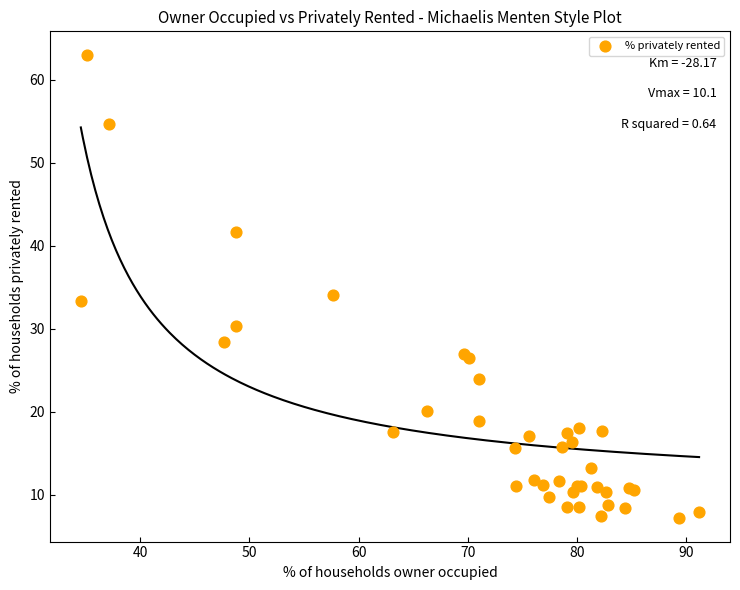

What Y value in the scatter plot is closest to 35?

34.1